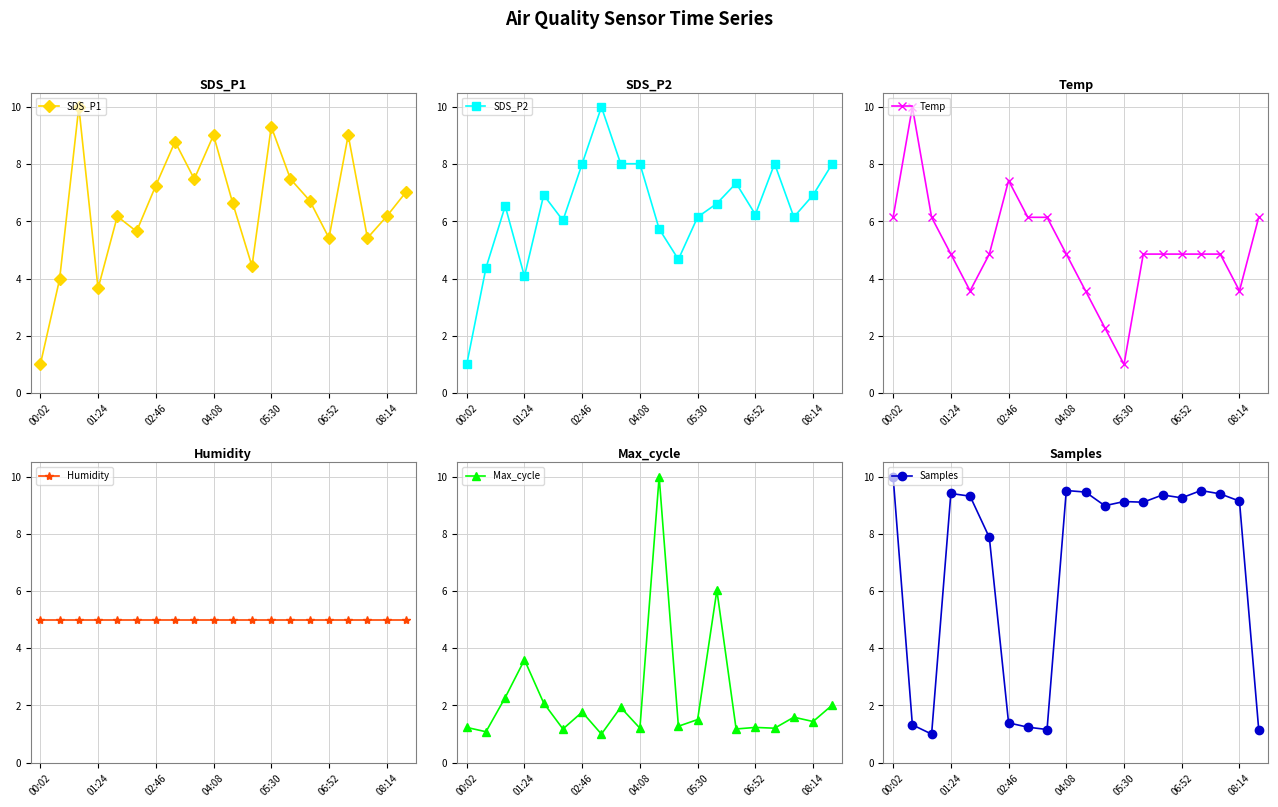

How many times do Temp and Max_cycle cross each other?

4